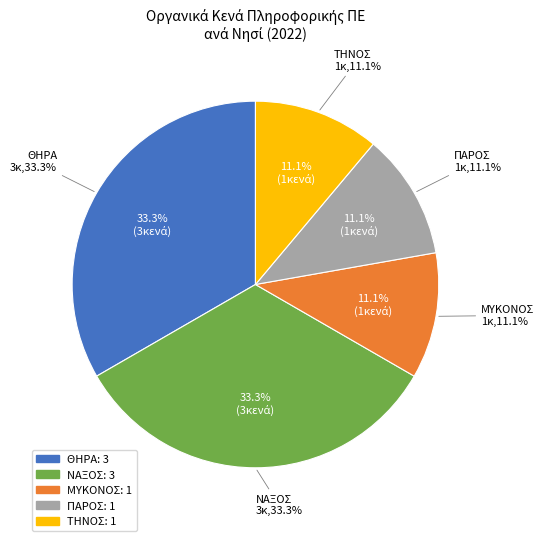

The ΜΥΚΟΝΟΣ / ΠΑΡΟΣ / ΤΗΝΟΣ slice represents 30% of the pie. True or false?

False